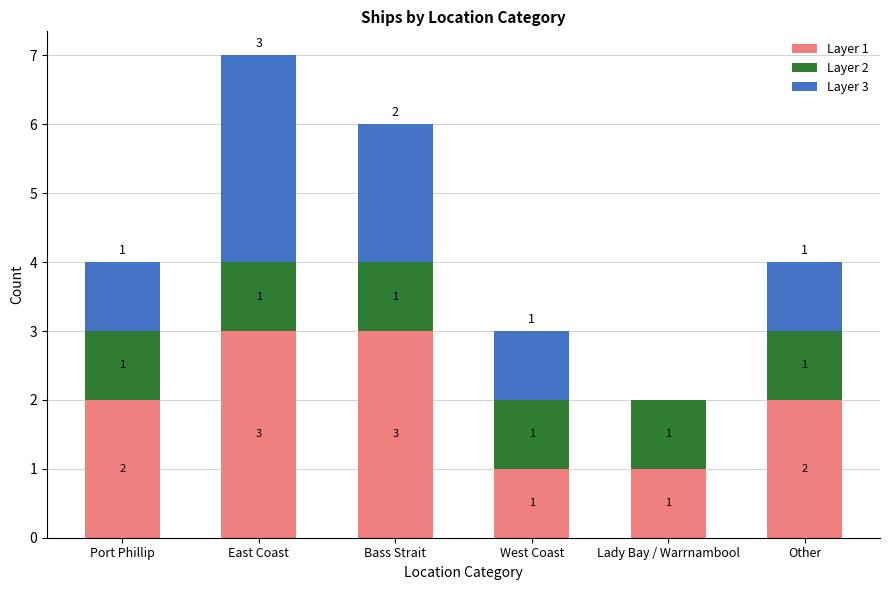

What is the total value across all series at West Coast?

3